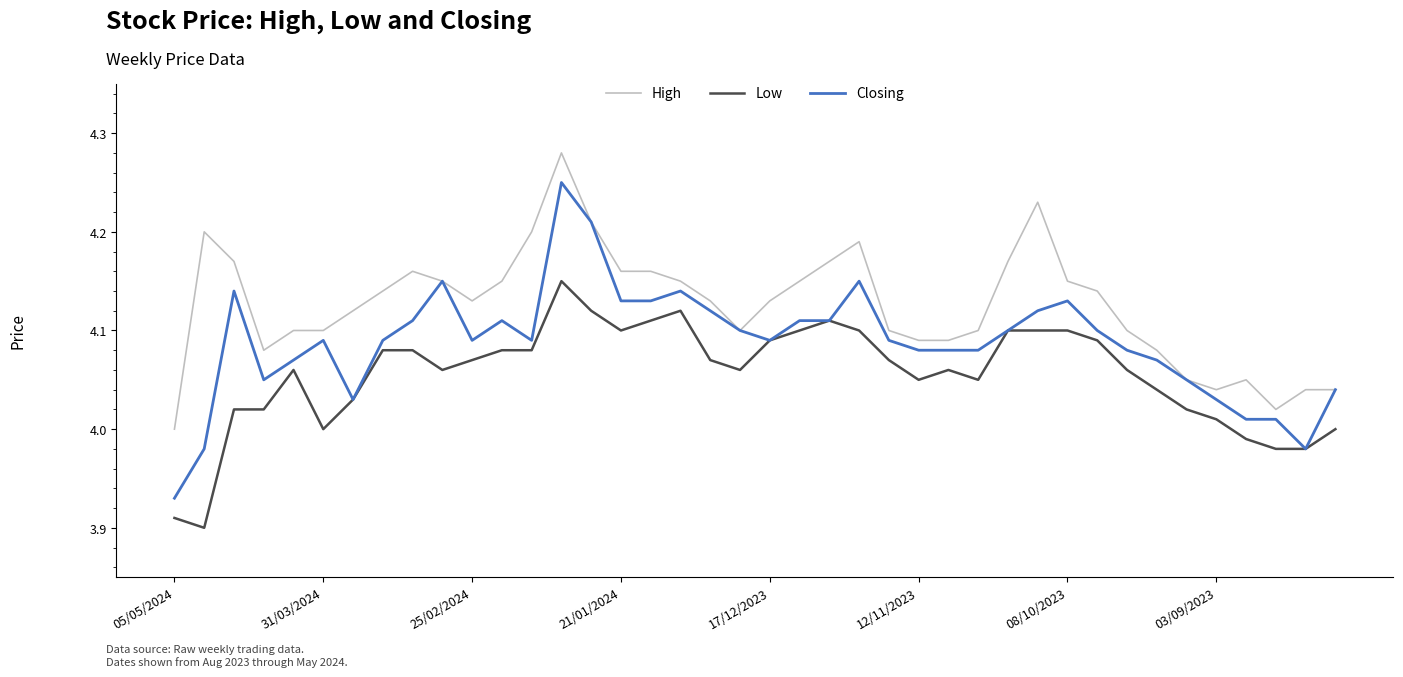

Which series has the largest total across all categories?

High